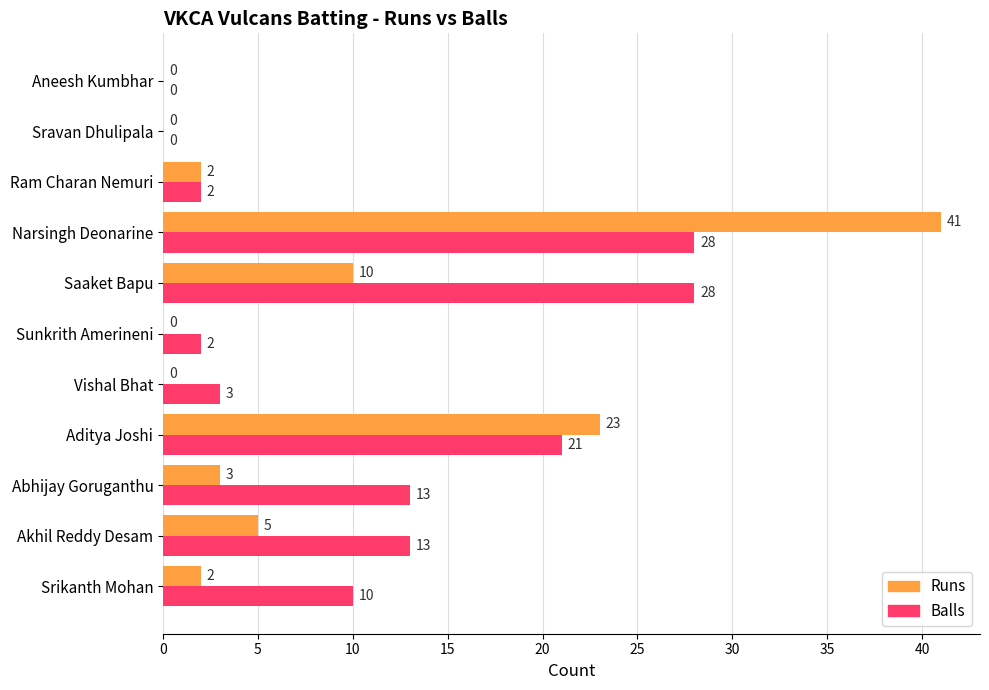

Which series has the largest total across all categories?

Balls